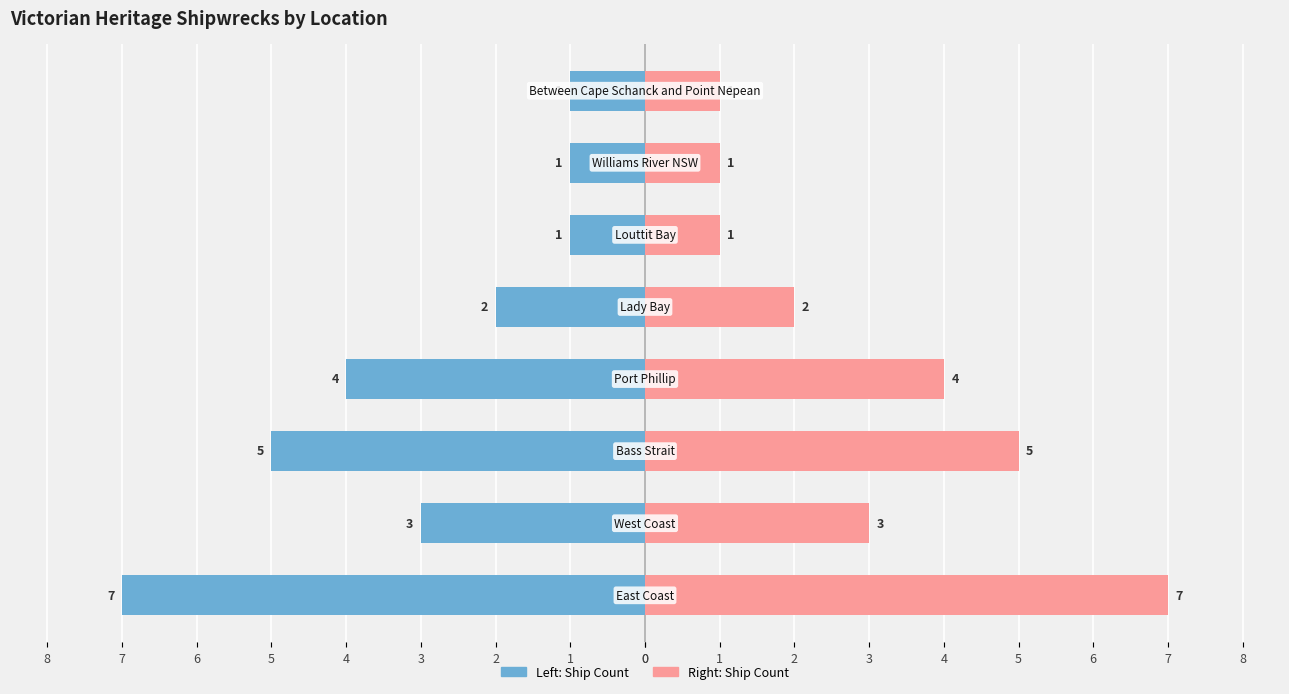

True or false: Ship Count has a value of 5 at 2.

True